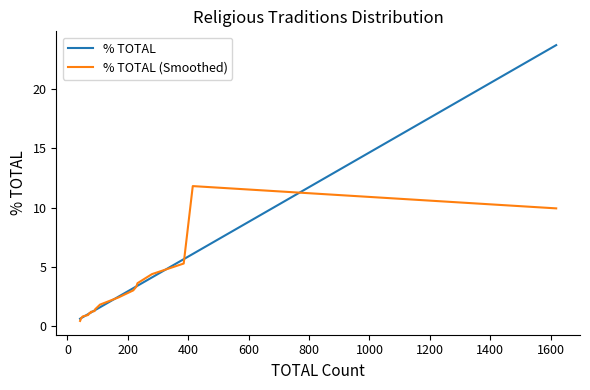

True or false: % TOTAL (Smoothed) and % TOTAL cross at least once.

True